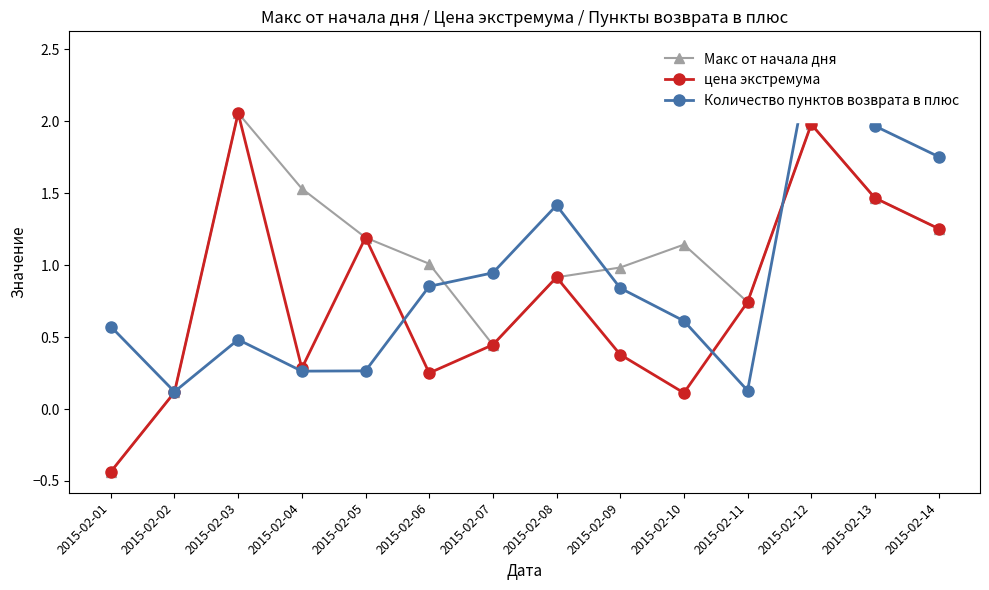

Count the number of data series in this chart.

3